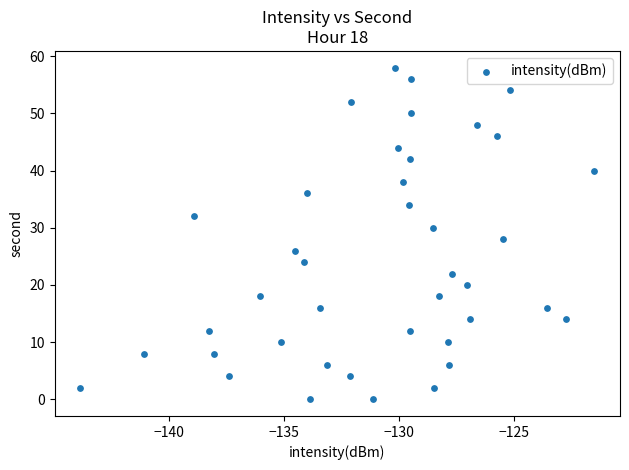

What is the range of Y values (max minus min)?

58